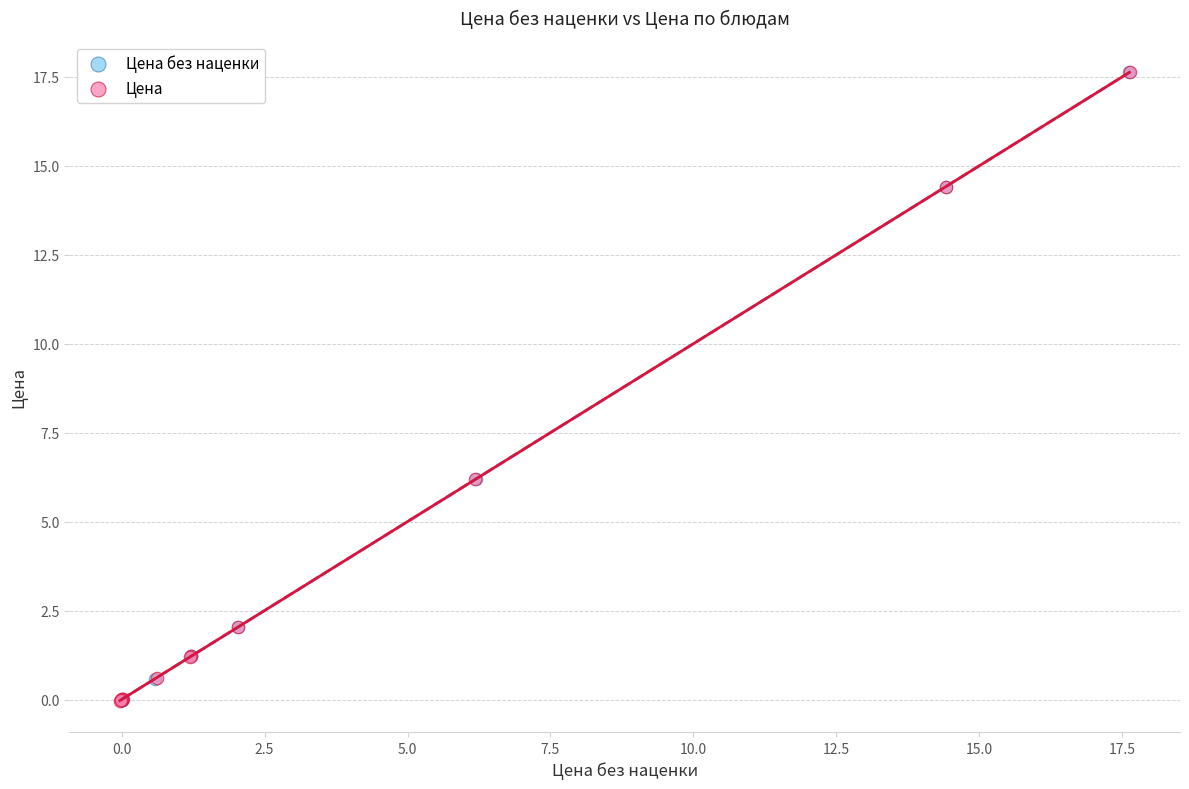

Which series has the largest Y range (max minus min)?

Цена